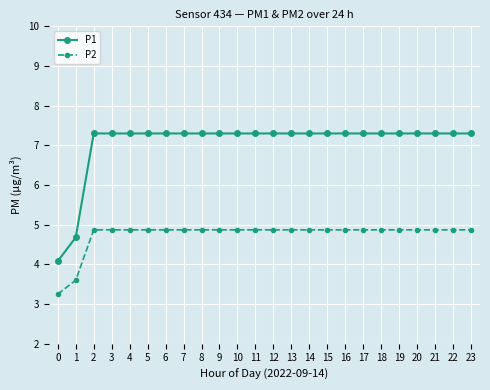

What is the difference between the second highest and minimum values in the P1 series?

3.2